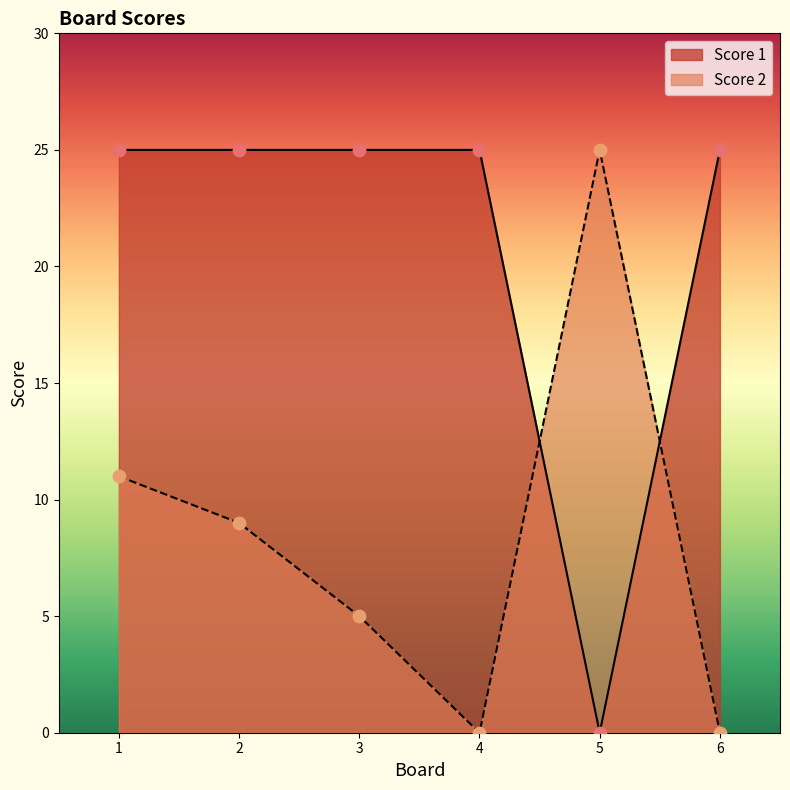

At how many categories does at least one series exceed 20?

6